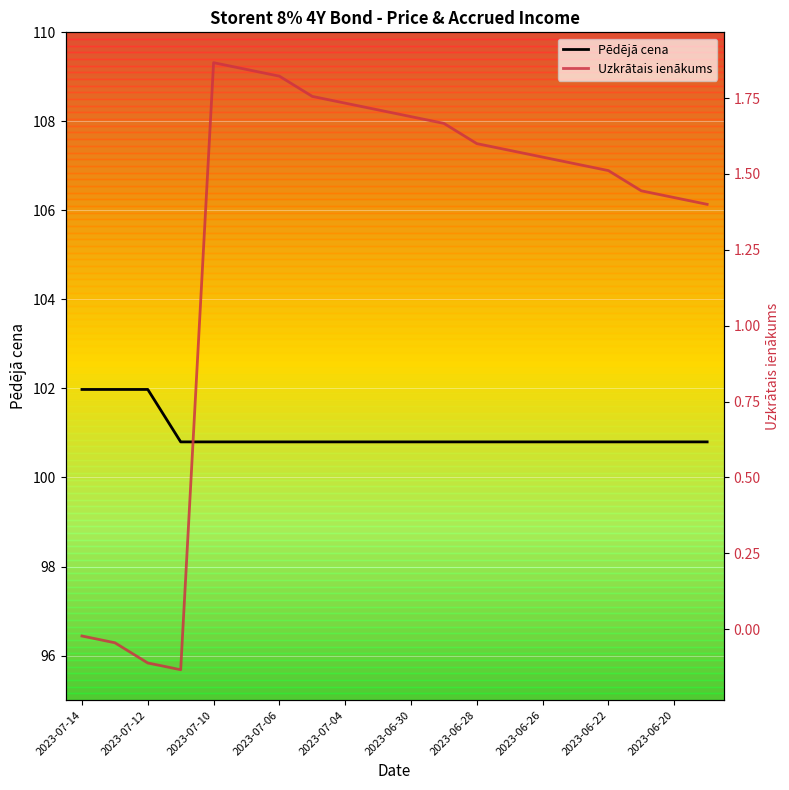

Reading left to right, what are all the values shown in this chart?

Pēdējā cena: 102.0	102.0	102.0	100.8	100.8	100.8	100.8	100.8	100.8	100.8	100.8	100.8	100.8	100.8	100.8	100.8	100.8	100.8	100.8	100.8
Uzkrātais ienākums: -0.0	-0.0	-0.1	-0.1	1.9	1.8	1.8	1.8	1.7	1.7	1.7	1.7	1.6	1.6	1.6	1.5	1.5	1.4	1.4	1.4